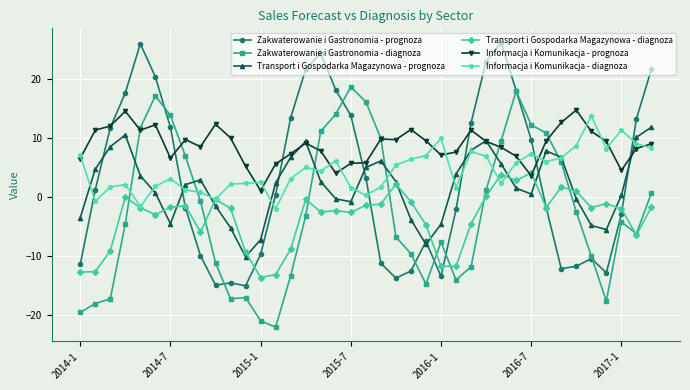

What are all the series names shown in the legend?

Zakwaterowanie i Gastronomia - prognoza, Zakwaterowanie i Gastronomia - diagnoza, Transport i Gospodarka Magazynowa - prognoza, Transport i Gospodarka Magazynowa - diagnoza, Informacja i Komunikacja - prognoza, Informacja i Komunikacja - diagnoza